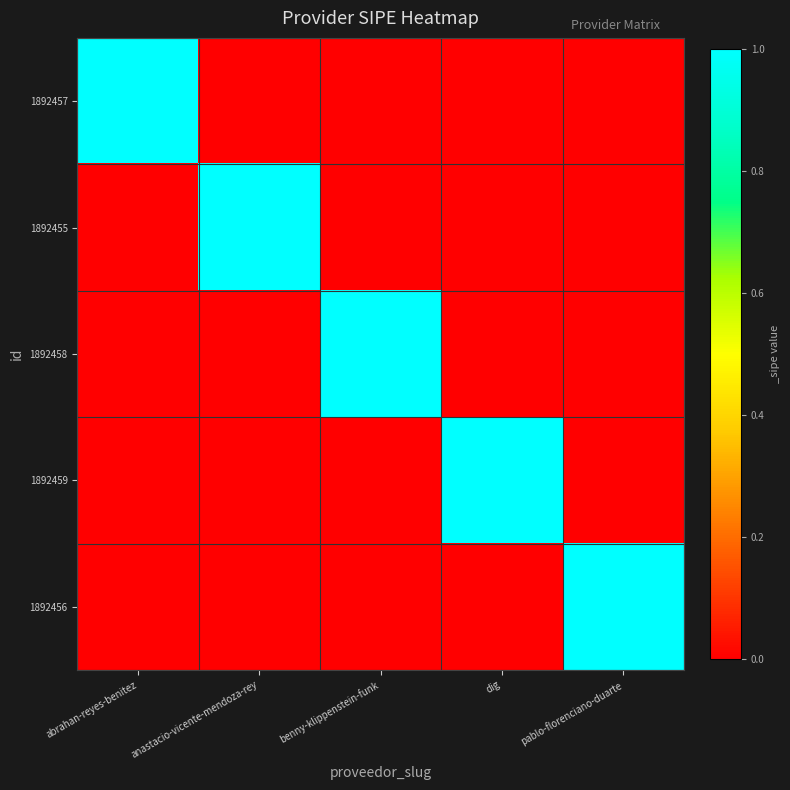

Count the number of data series in this chart.

5